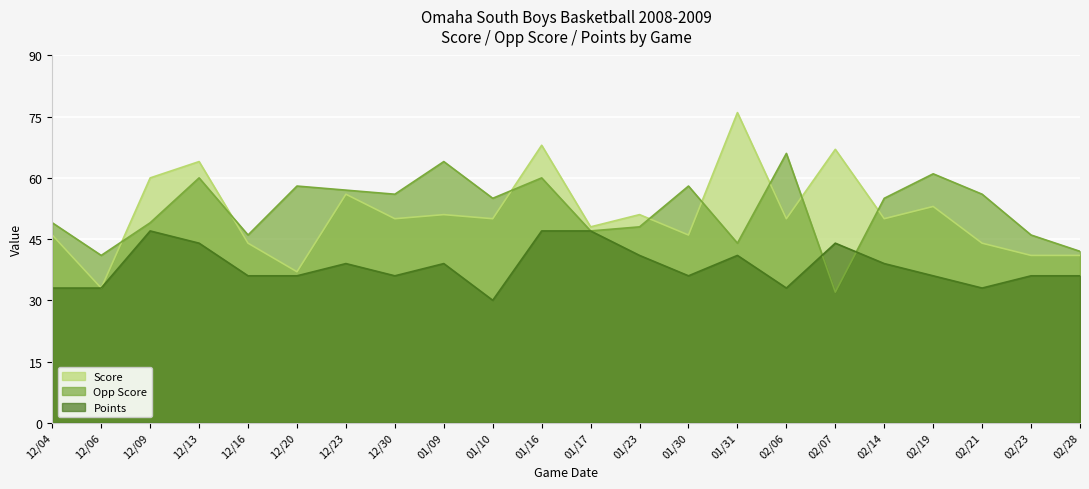

How many series are shown in this chart?

3